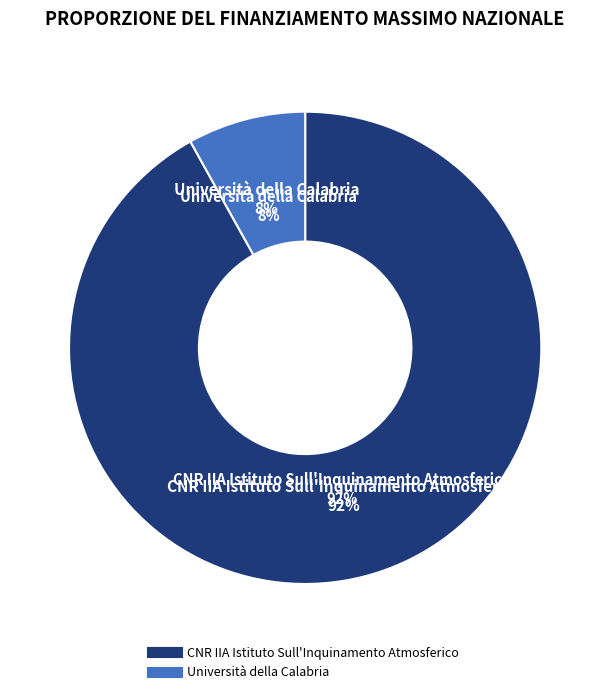

What percentage is the CNR IIA Istituto Sull'Inquinamento Atmosferico slice, to the nearest percent?

92%